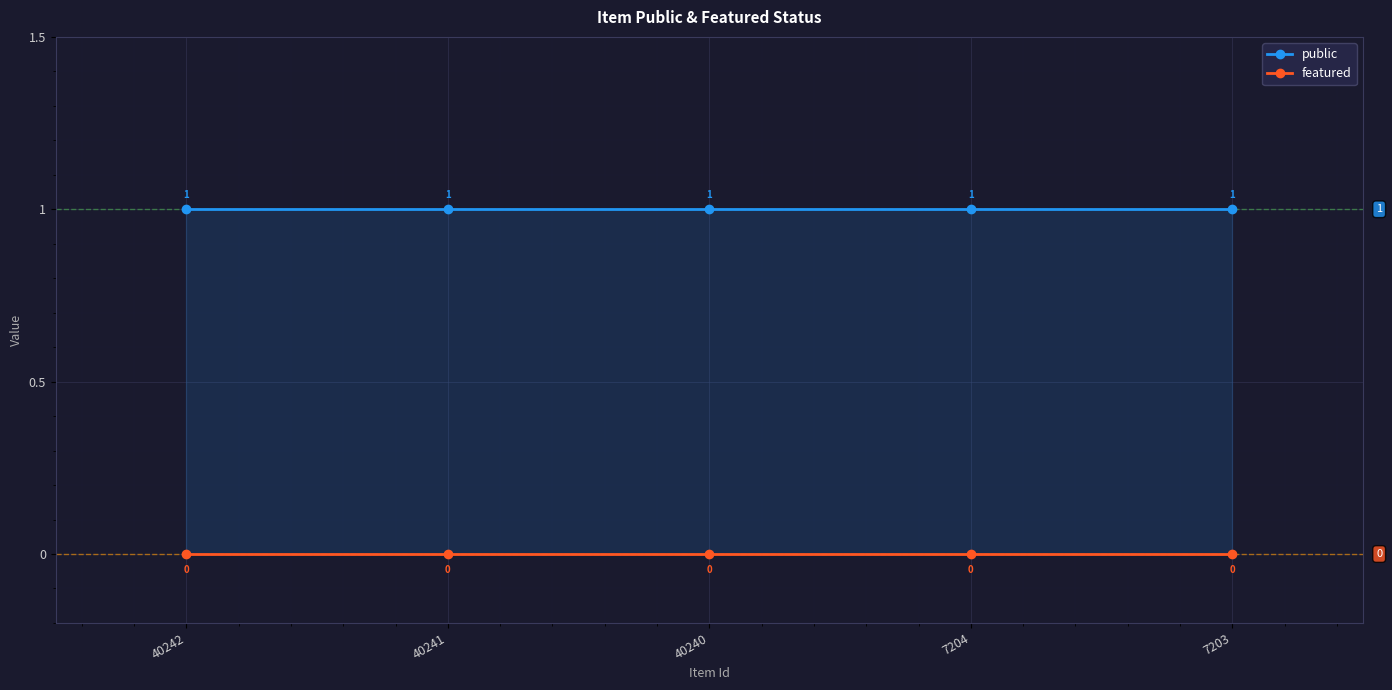

Is this an area chart (filled region under the line)?

No